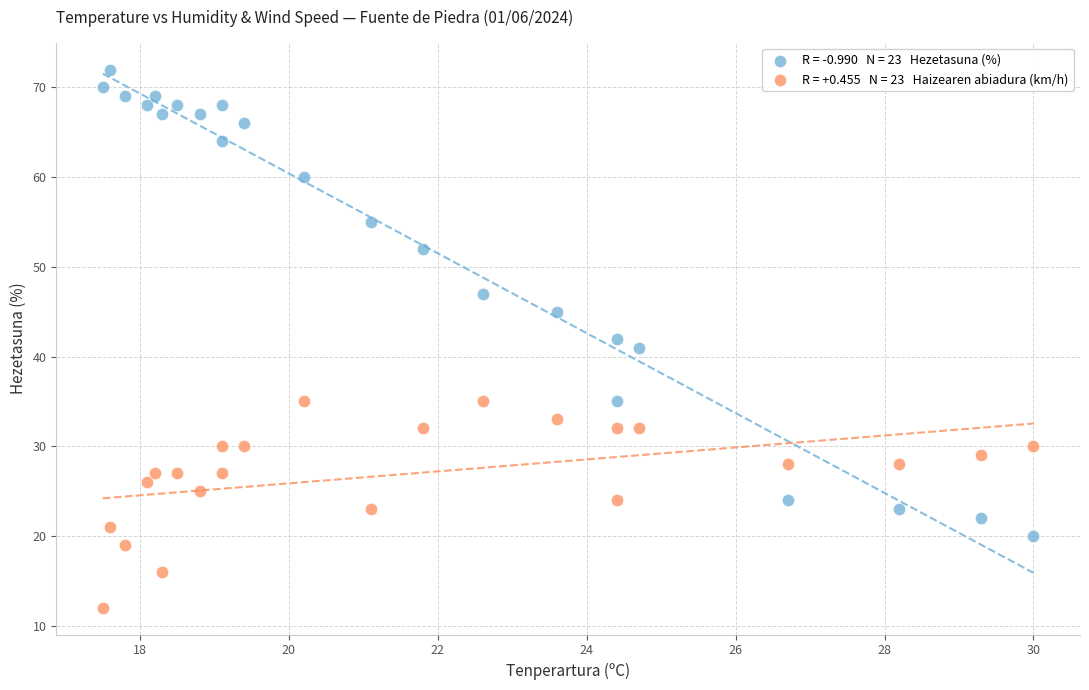

How many data points are displayed?

46